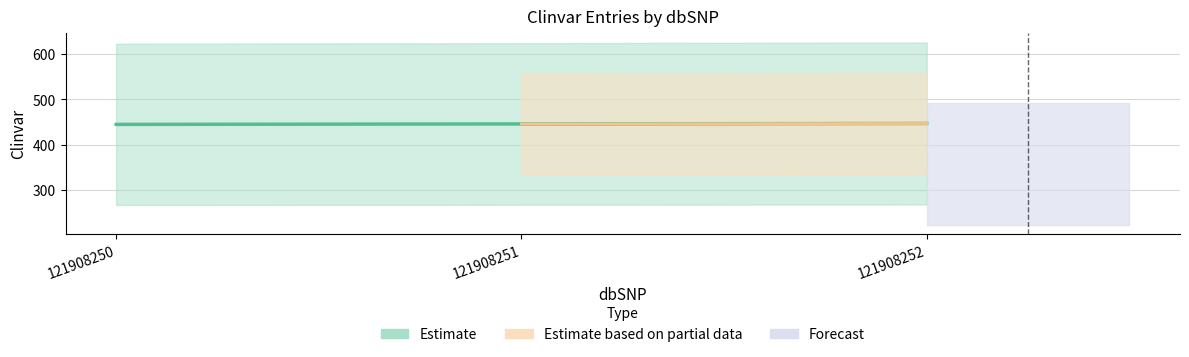

What is the ratio of the value at 121908252 to the value at 121908250?

1.0